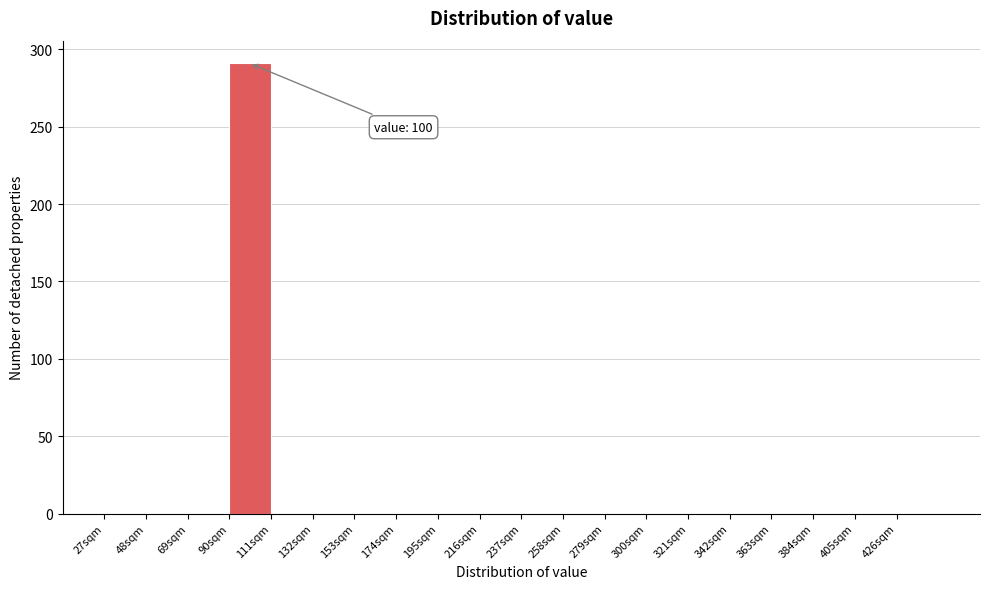

Which range on the x-axis has the tallest bar?

90 to 111